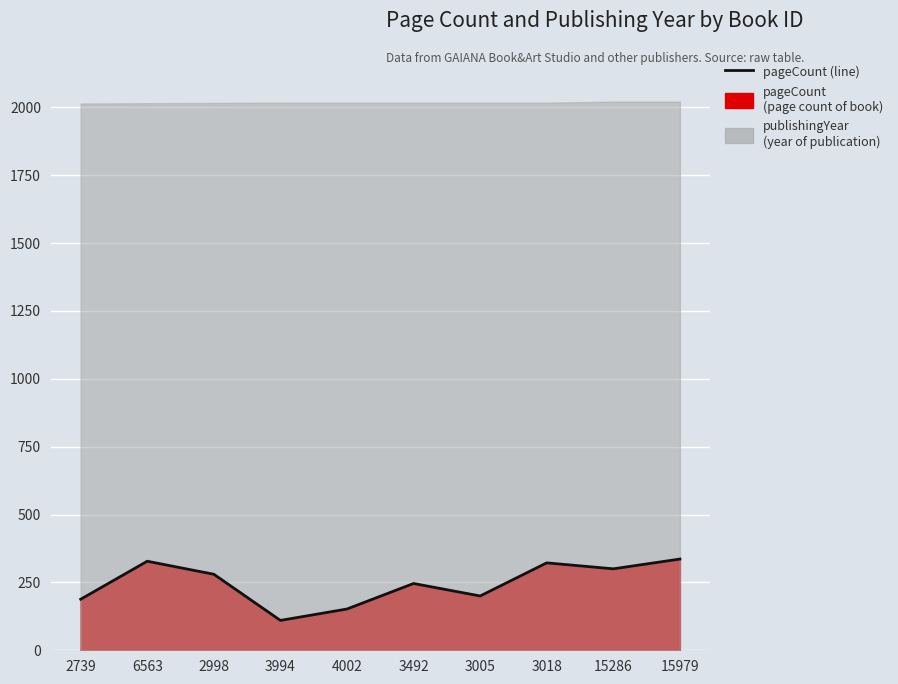

The value at 6563 is 104. True or false?

False